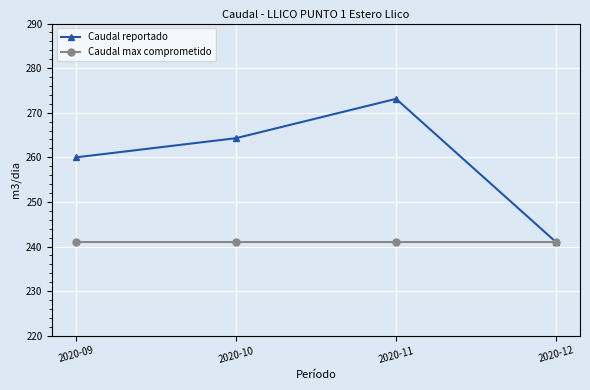

What is the maximum value shown in the chart?

273.1